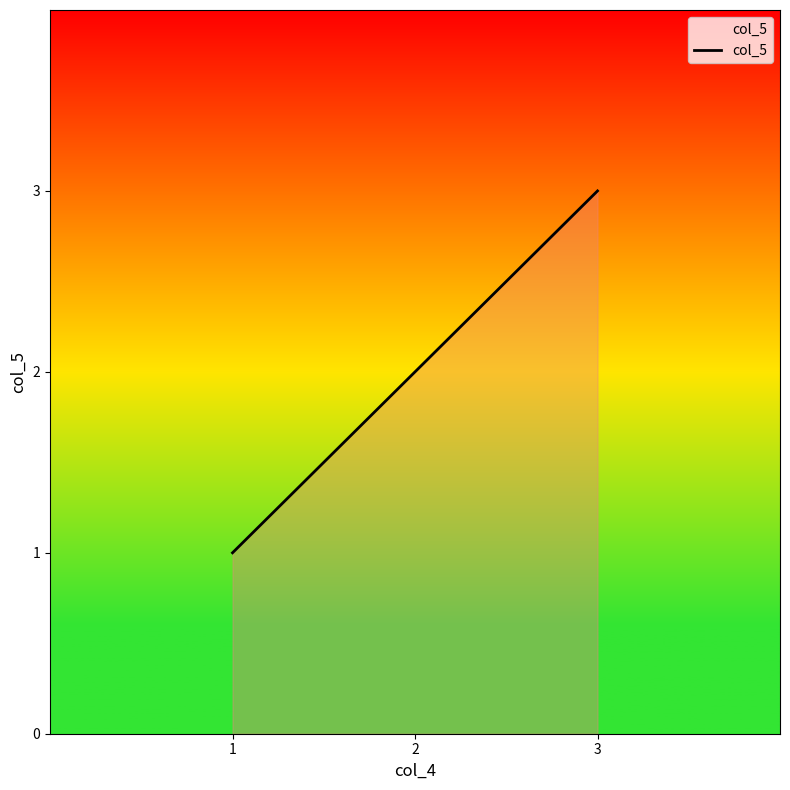

The chart shows a value of 1 at 1. True or false?

True